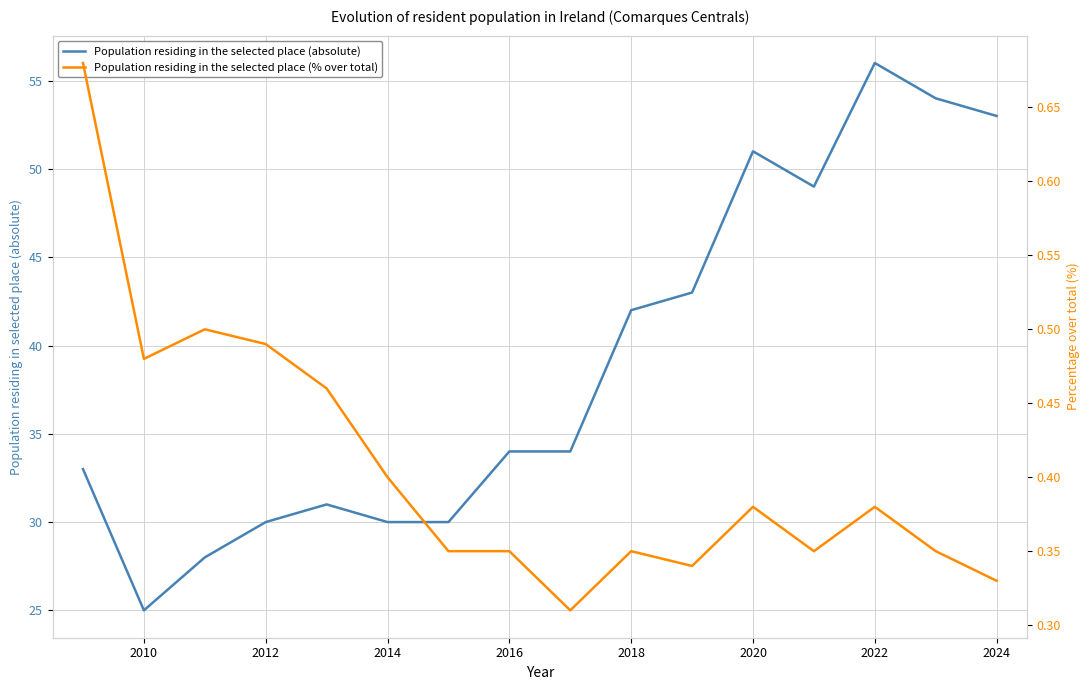

What is the highest value of the Population residing in the selected place (absolute) series?

56.0